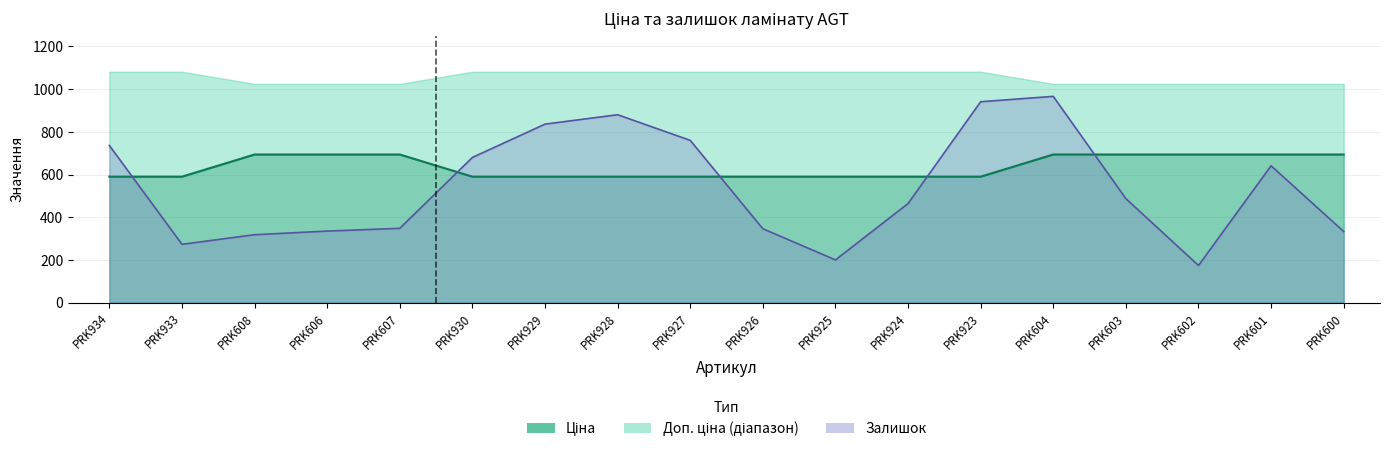

How many lines are shown in the chart?

2